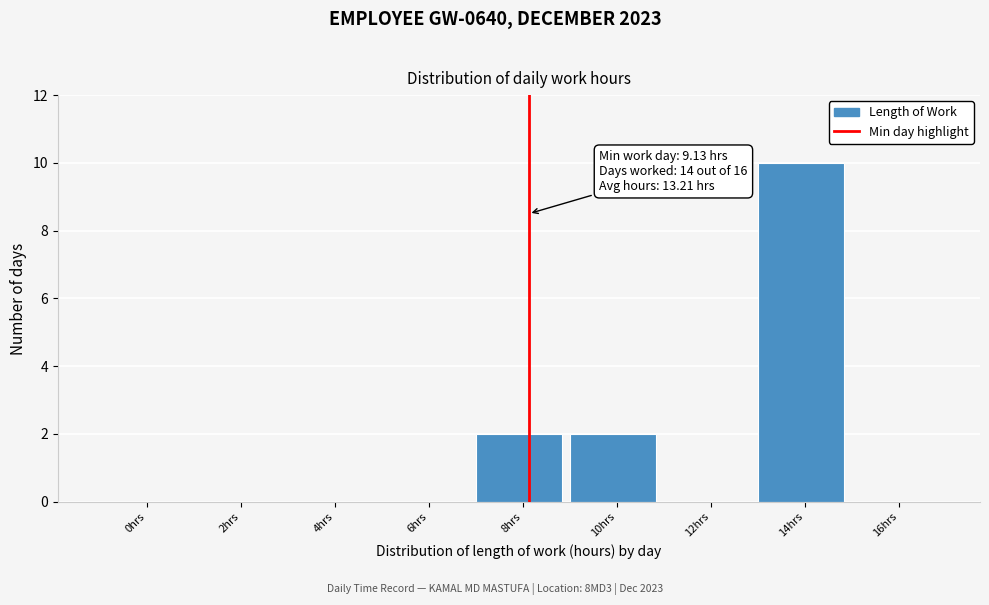

Reading left to right, list all the values displayed in this chart.

0hrs=0	2hrs=0	4hrs=0	6hrs=0	8hrs=2	10hrs=2	12hrs=0	14hrs=10	16hrs=0